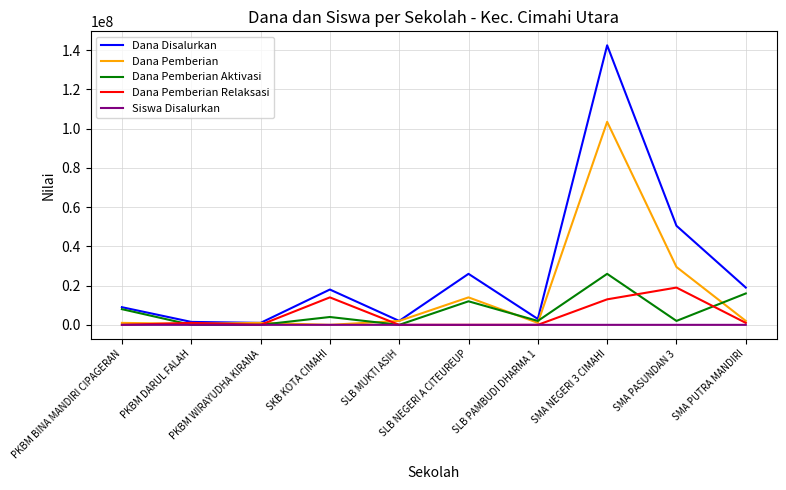

What is the maximum value for Dana Pemberian Aktivasi?

26000000